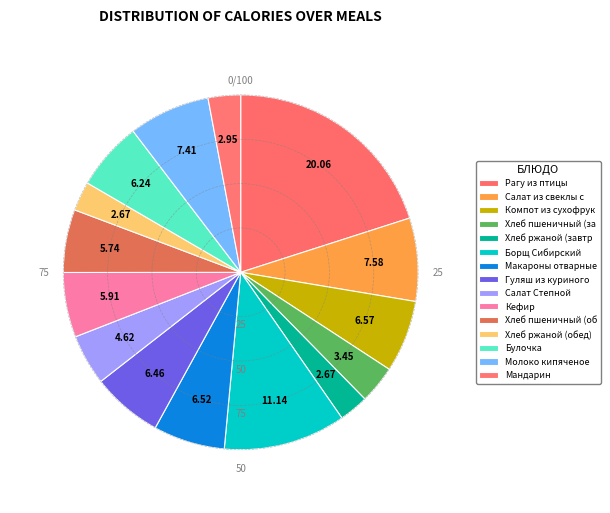

Count the number of slices in the pie.

15